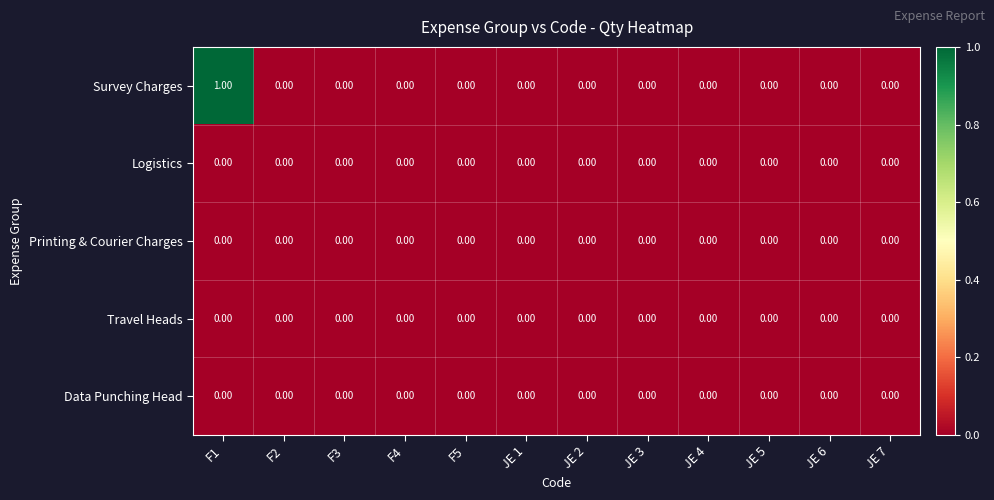

Which series has the widest spread of values?

Survey Charges